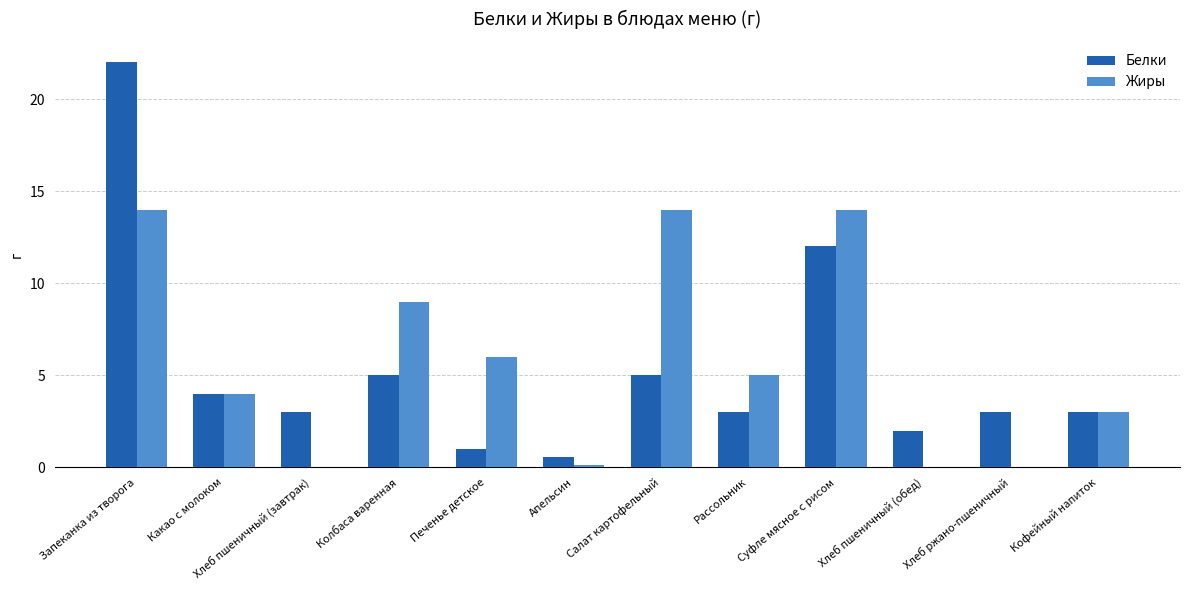

Which series changed the most between Хлеб пшеничный (завтрак) and Суфле мясное с рисом?

Жиры